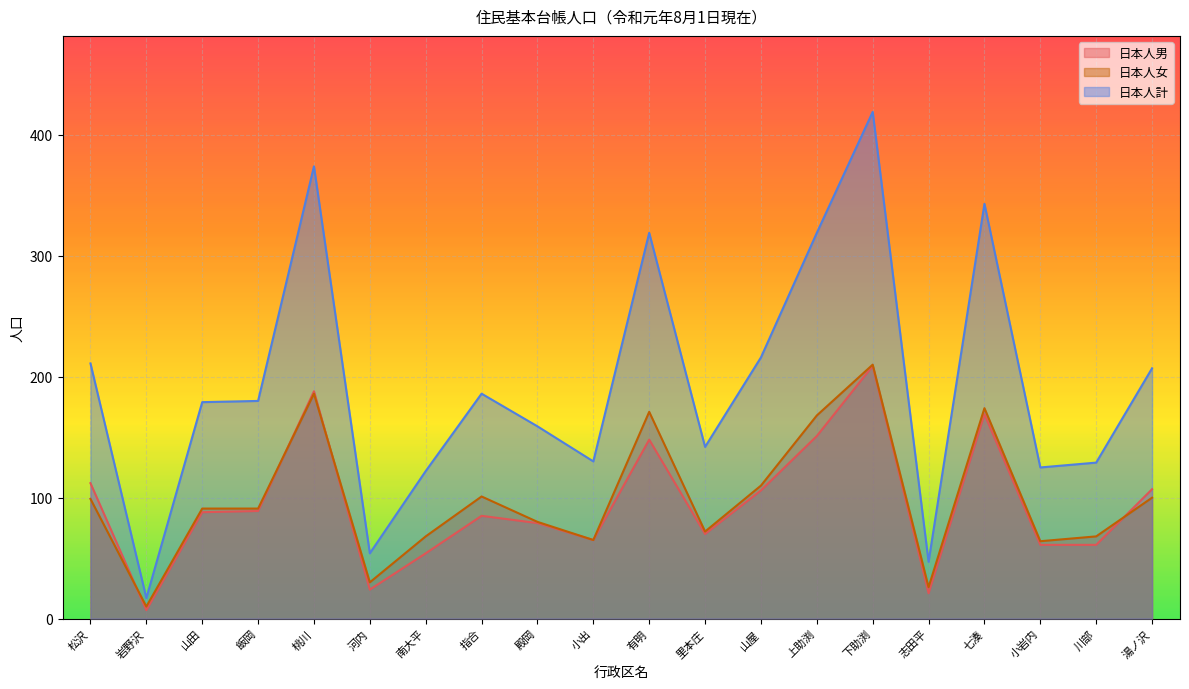

Rank the series at 河内 from lowest to highest value.

日本人男, 日本人女, 日本人計